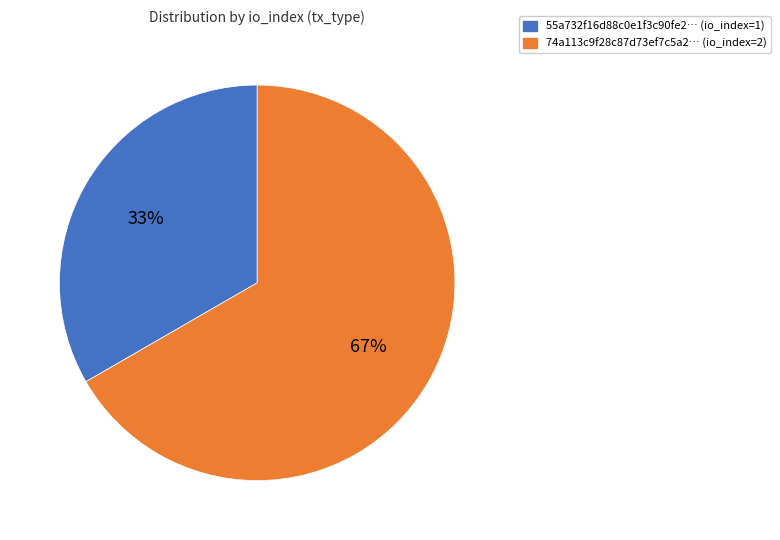

To the nearest percent, what is the combined percentage of 74a113c9f28c87d73ef7c5a2… (io_index=2) and 55a732f16d88c0e1f3c90fe2… (io_index=1)?

100%